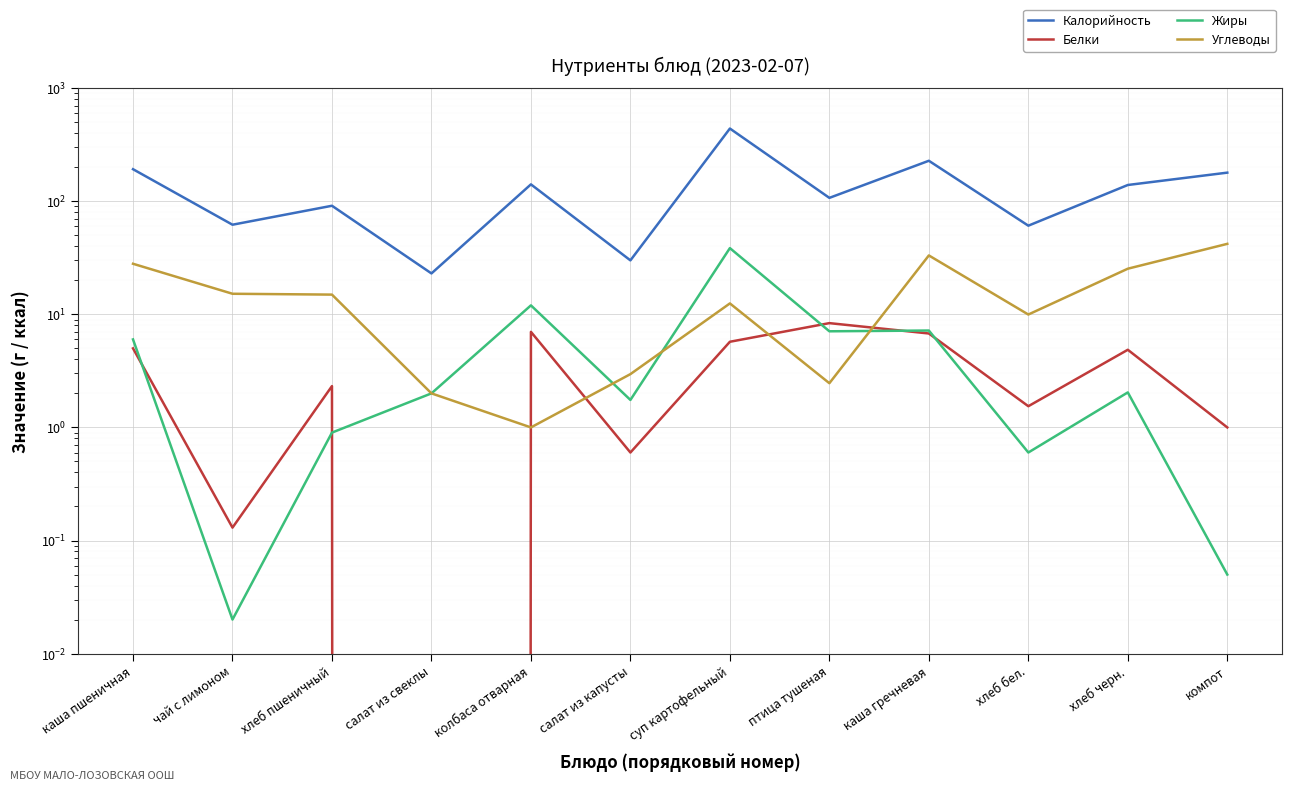

At how many categories does at least one series exceed 170?

4